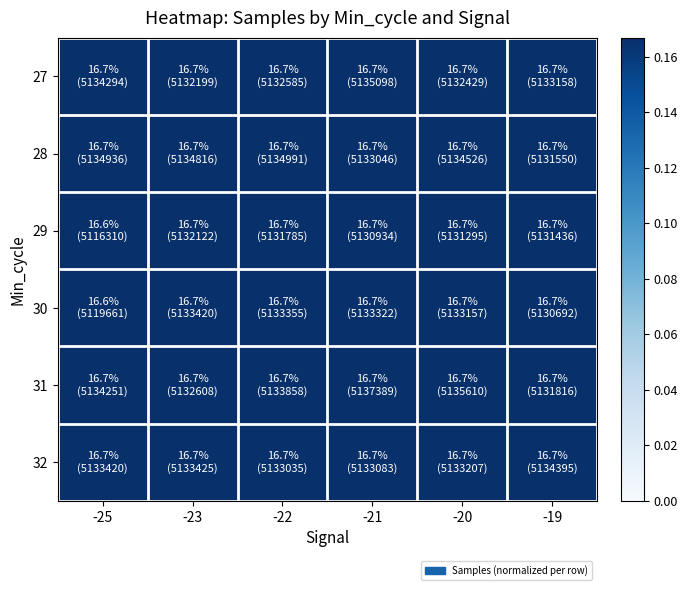

What is the minimum value shown in the chart?

0.2